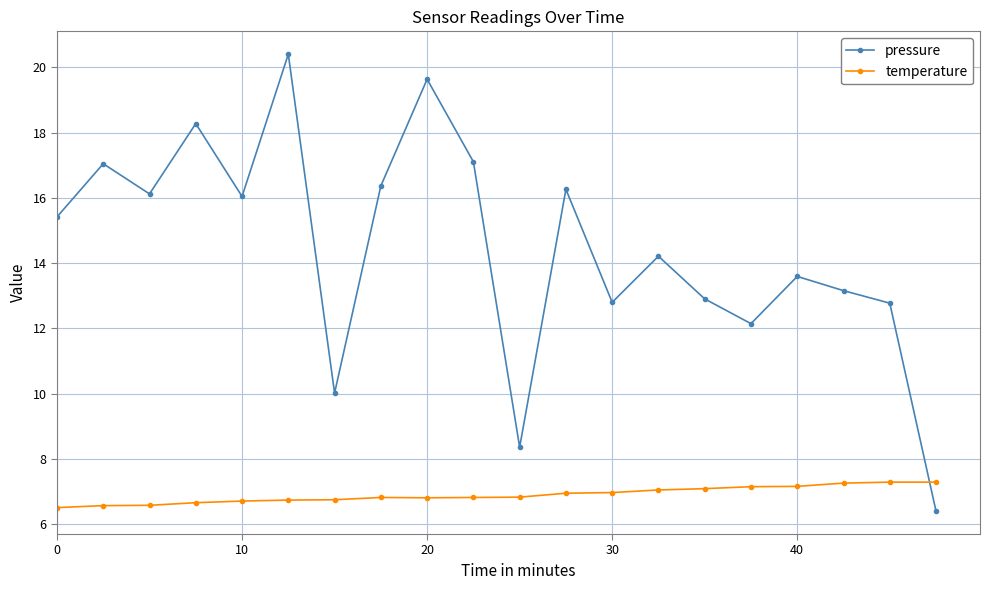

Which series has the largest range (max minus min)?

pressure